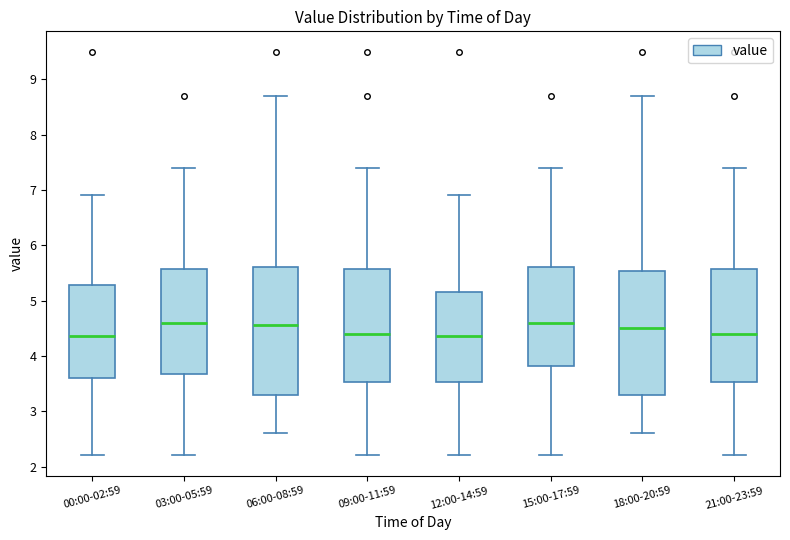

Reading left to right, transcribe this box plot: for each box, give where its median line is, the range the box spans, and where its two whiskers end, as read against the y-axis. The values are not printed on the chart, so give them approximately, as read against the axis.

00:00-02:59: median 4.4, box 3.6 to 5.3, whiskers 2.2 to 6.9
03:00-05:59: median 4.6, box 3.7 to 5.6, whiskers 2.2 to 7.4
06:00-08:59: median 4.6, box 3.3 to 5.6, whiskers 2.6 to 8.7
09:00-11:59: median 4.4, box 3.5 to 5.6, whiskers 2.2 to 7.4
12:00-14:59: median 4.4, box 3.5 to 5.2, whiskers 2.2 to 6.9
15:00-17:59: median 4.6, box 3.8 to 5.6, whiskers 2.2 to 7.4
18:00-20:59: median 4.5, box 3.3 to 5.5, whiskers 2.6 to 8.7
21:00-23:59: median 4.4, box 3.5 to 5.6, whiskers 2.2 to 7.4